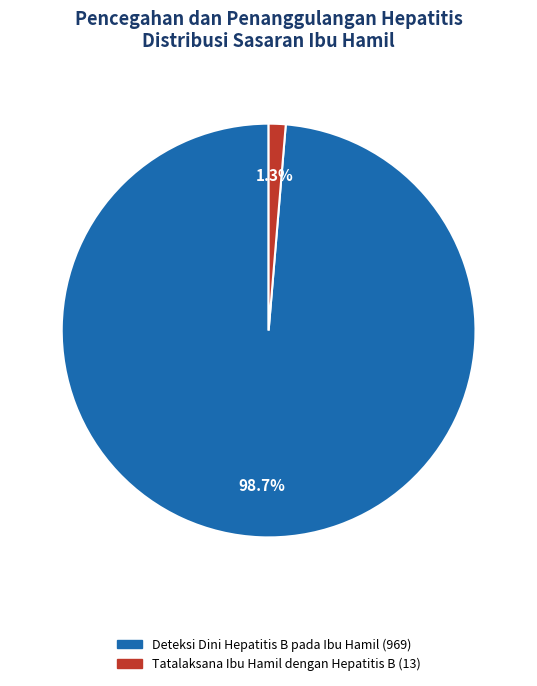

Is there a majority slice in this chart?

Yes